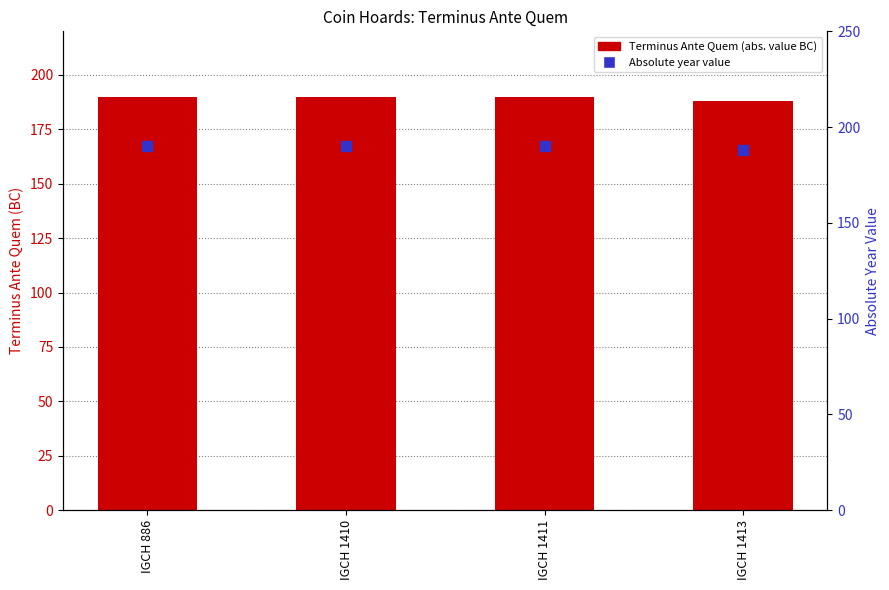

Which series has the largest Y range (max minus min)?

Terminus Ante Quem (abs. value BC)